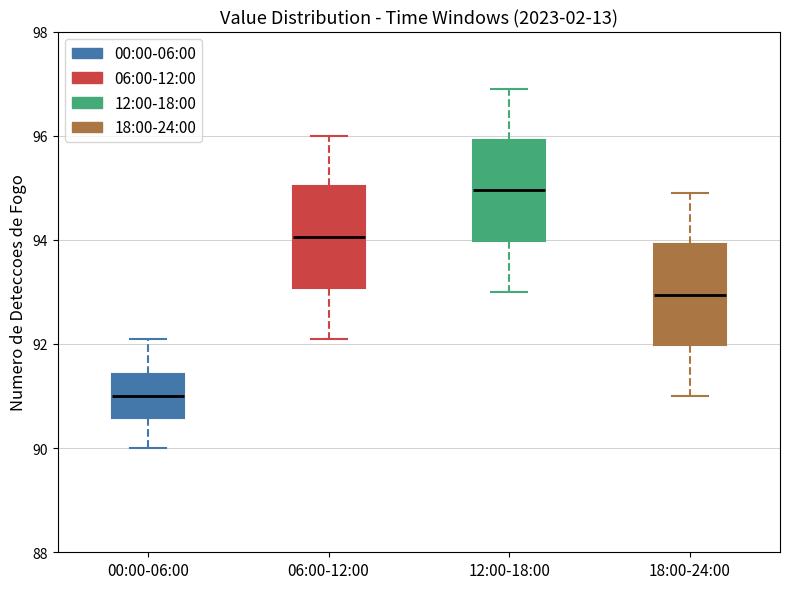

Which box's median line is the highest?

12:00-18:00